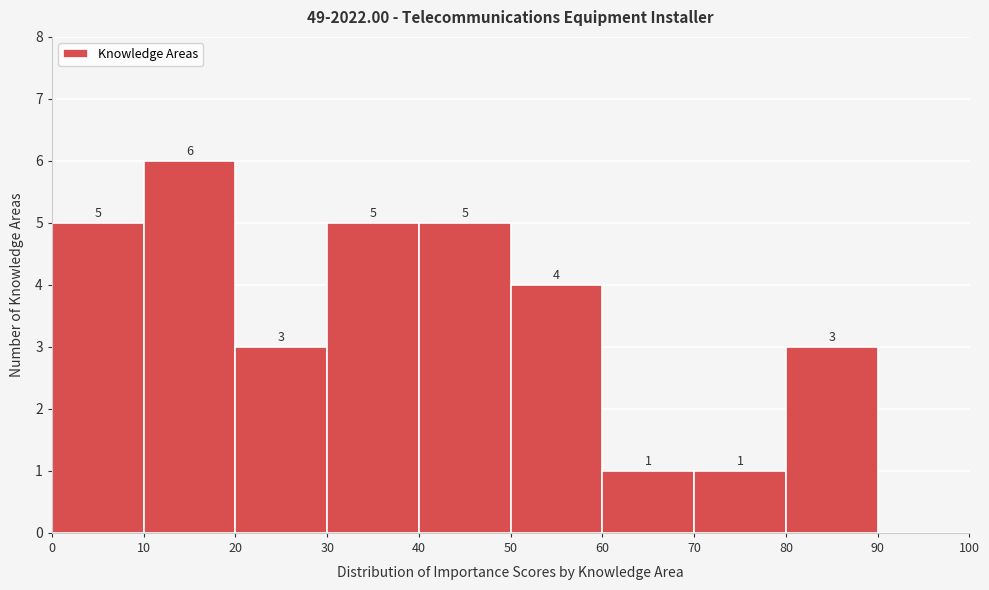

Over which range of the x-axis is the bar tallest?

10 to 20